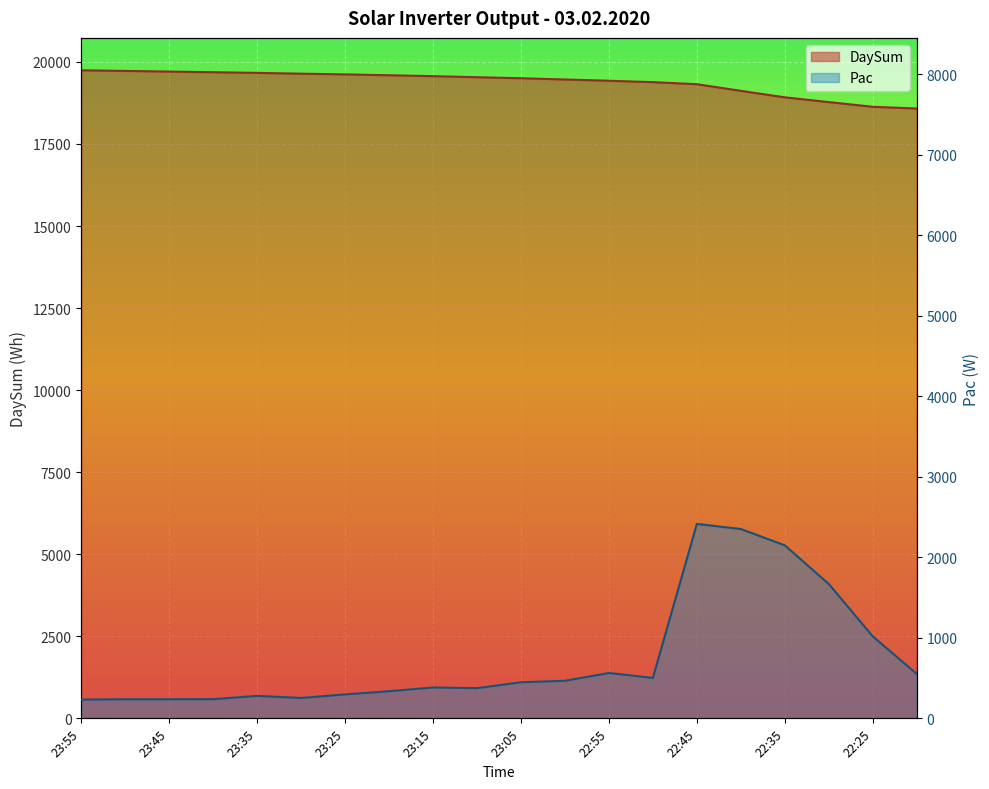

What is the label of the 14th point from the left?

22:50